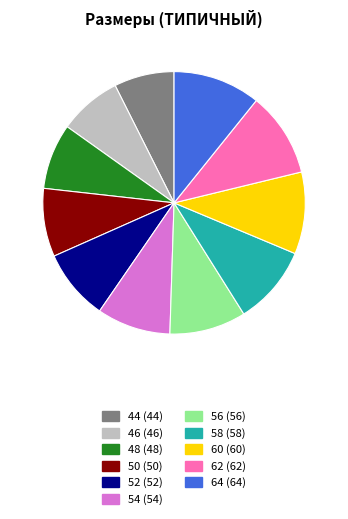

Is the sum of 62 and 64 greater than half?

No